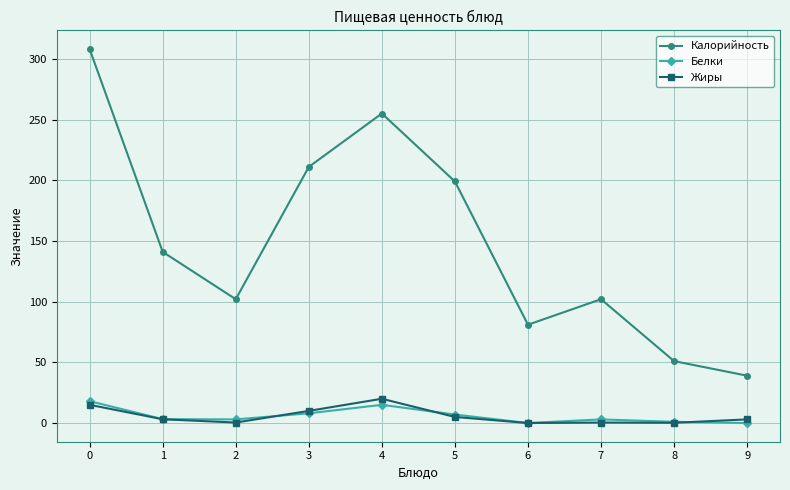

True or false: Жиры and Калорийность intersect in this chart.

False